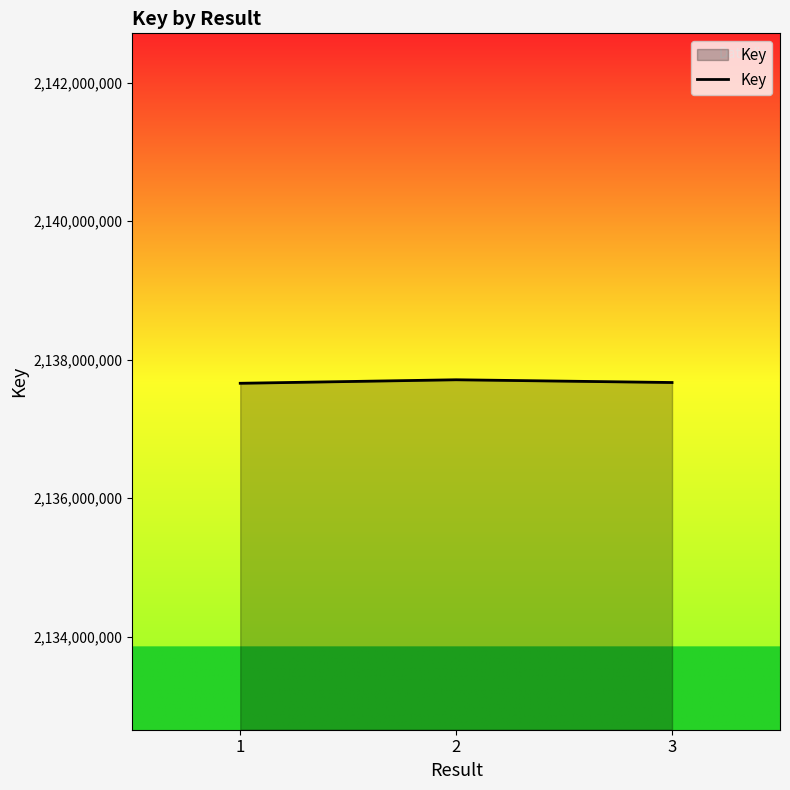

What is the difference between the maximum and minimum values?

50723